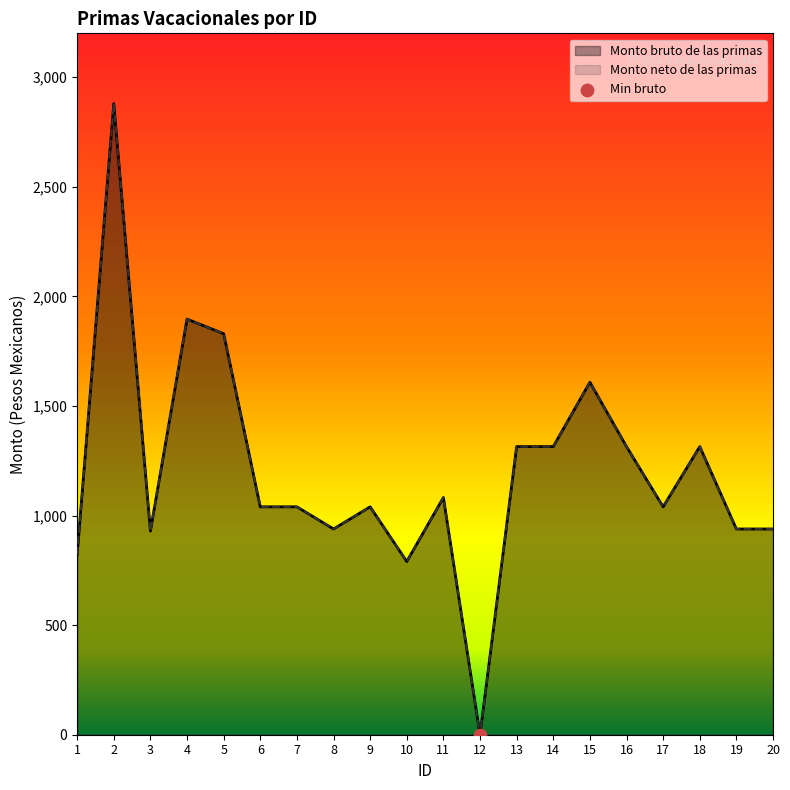

At how many categories does at least one series exceed 2282?

1